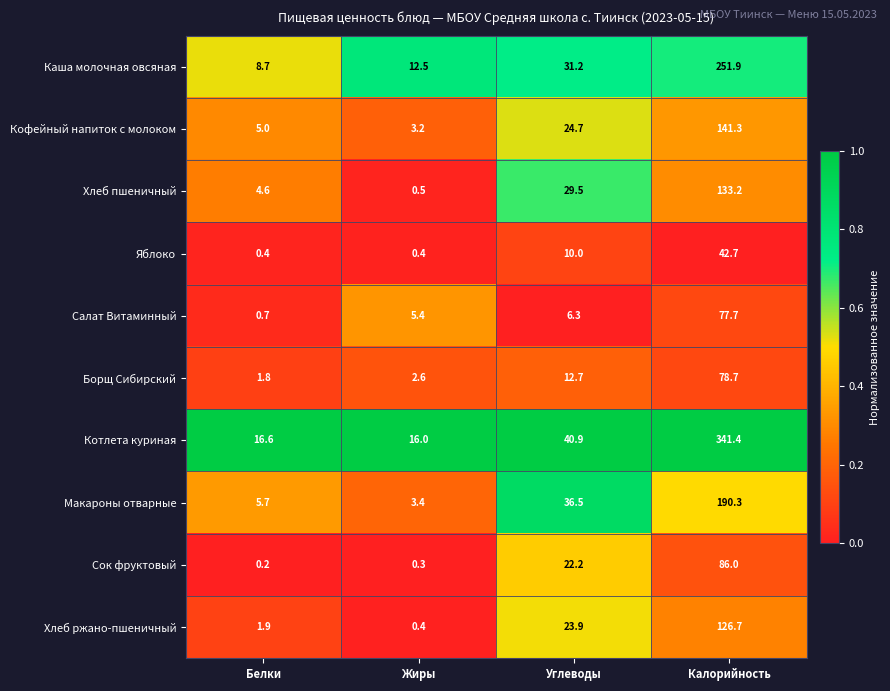

What is the difference between the Салат Витаминный values at Калорийность and Углеводы?

71.4